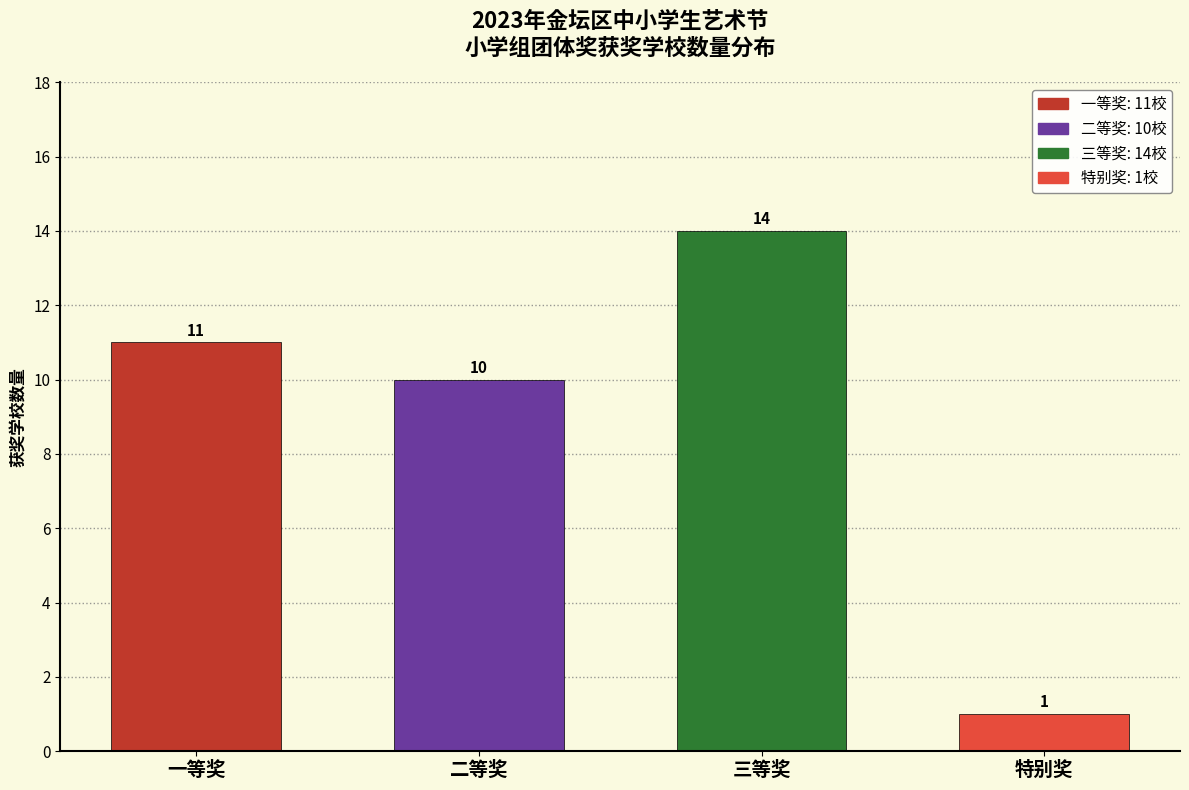

Reading left to right, list all the values displayed in this chart.

一等奖=11	二等奖=10	三等奖=14	特别奖=1